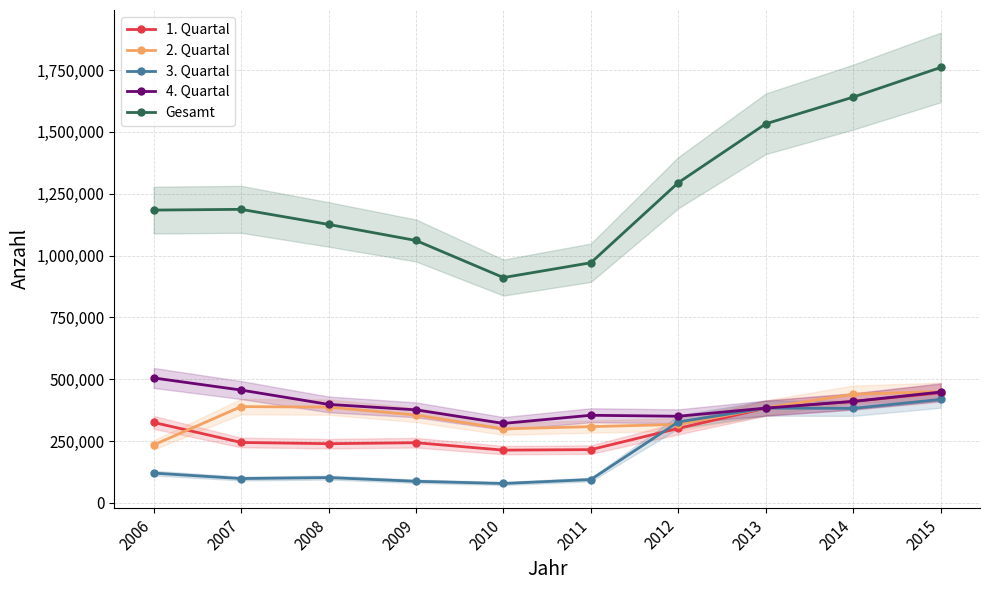

At which category does the chart reach its minimum across all series?

2010